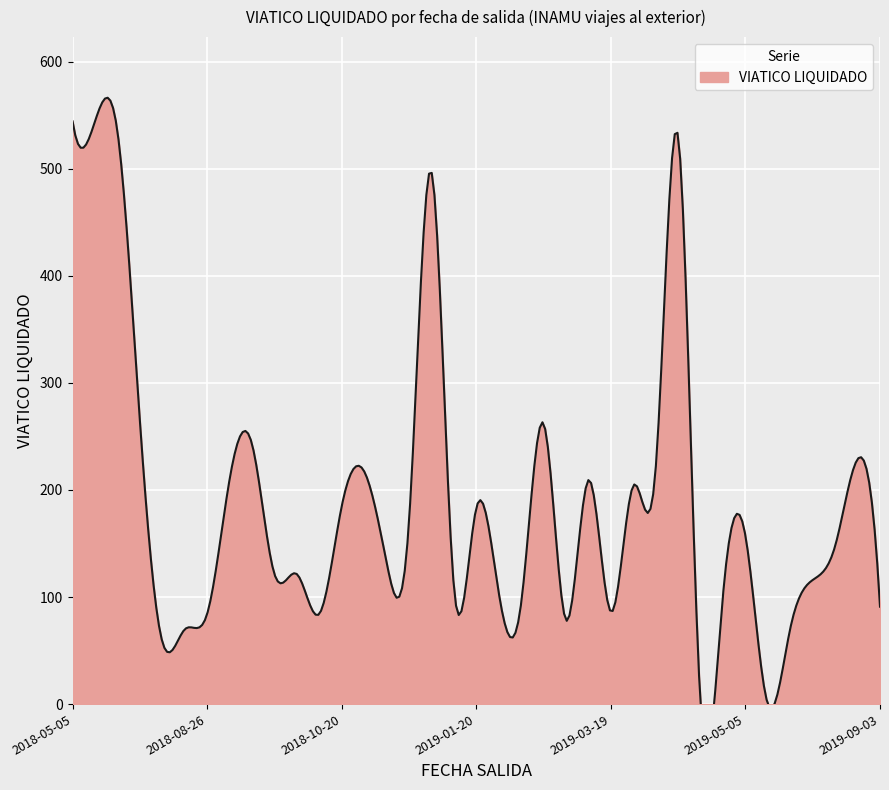

How many points are higher than both their immediate neighbors (excluding endpoints)?

9